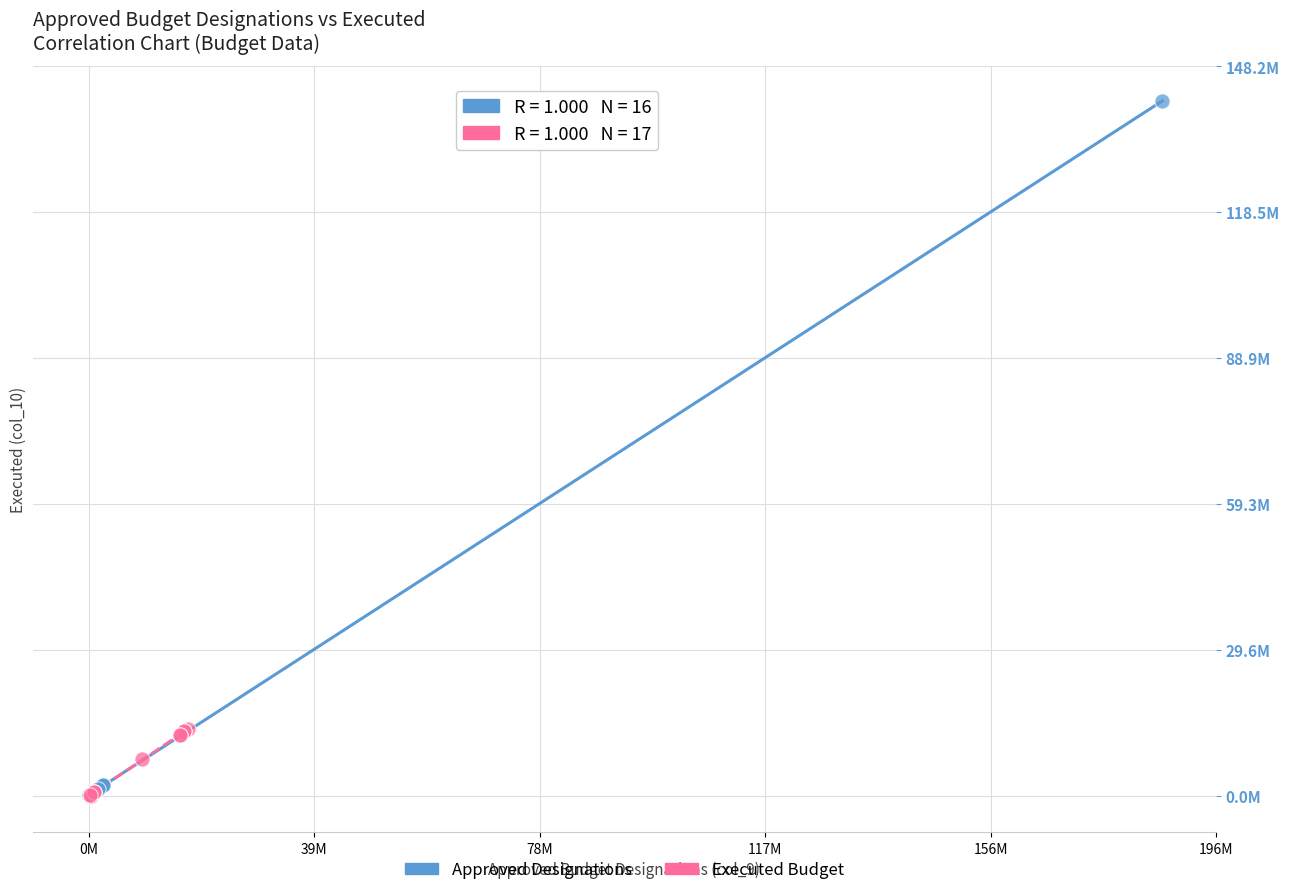

Which series has the widest spread of Y values?

Approved Designations